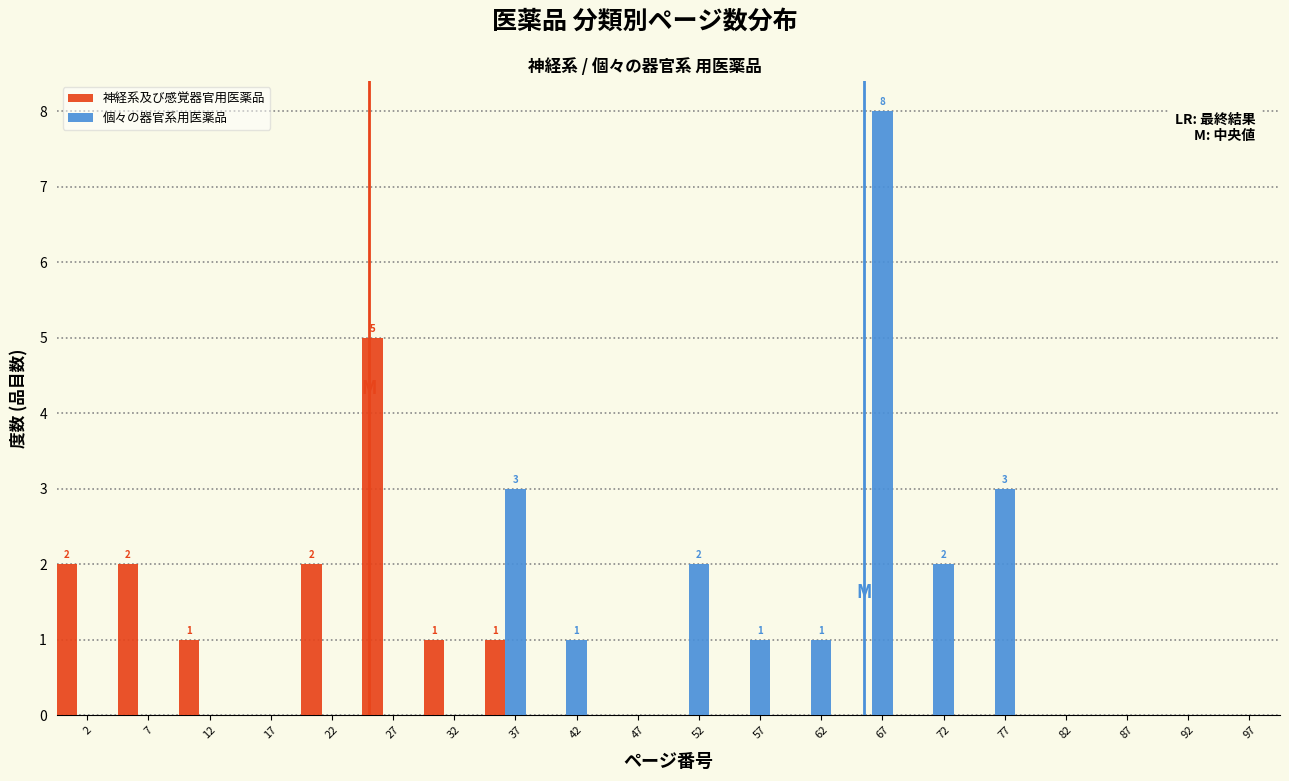

Is it true that 神経系及び感覚器官用医薬品 equals 0 at 67?

True